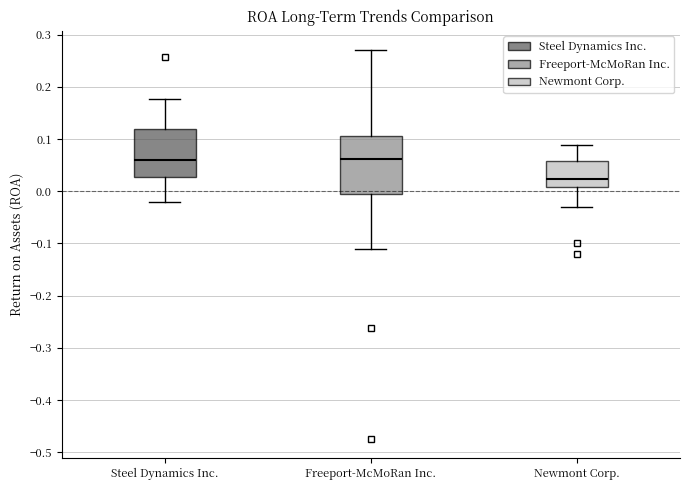

Reading left to right, transcribe this box plot: for each box, give where its median line is, the range the box spans, and where its two whiskers end, as read against the y-axis. The values are not printed on the chart, so give them approximately, as read against the axis.

Steel Dynamics Inc.: median 0.06, box 0.03 to 0.12, whiskers -0.02 to 0.18
Freeport-McMoRan Inc.: median 0.06, box -0.01 to 0.11, whiskers -0.11 to 0.27
Newmont Corp.: median 0.02, box 0.01 to 0.06, whiskers -0.03 to 0.09